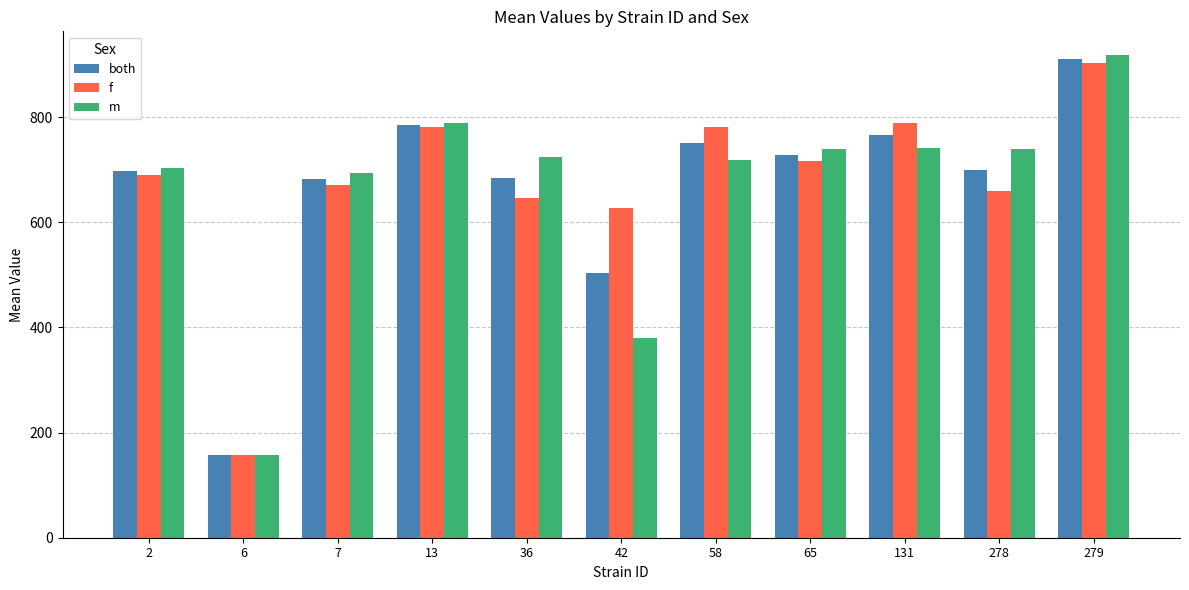

What is the minimum value shown in the chart?

156.5